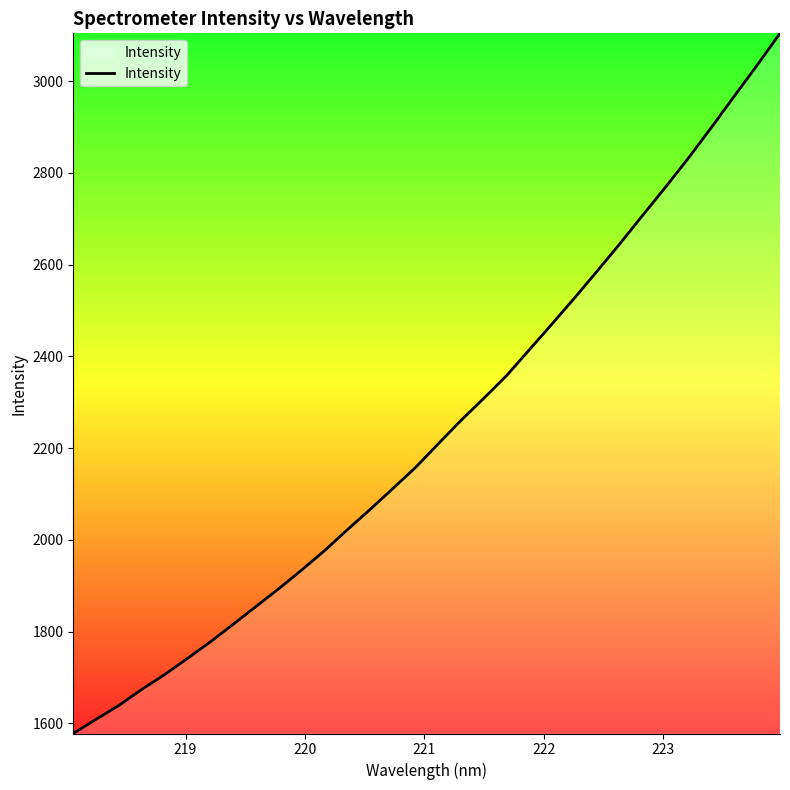

What is the maximum value shown in the chart?

3103.9